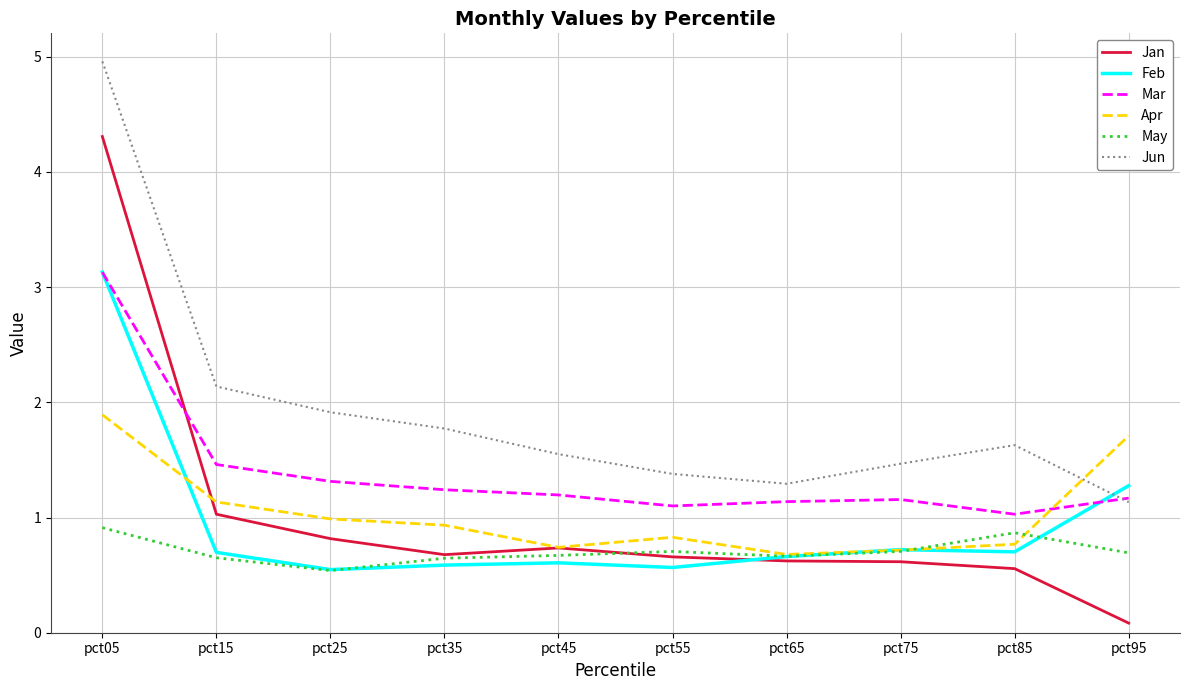

At how many categories does at least one series exceed 4?

1